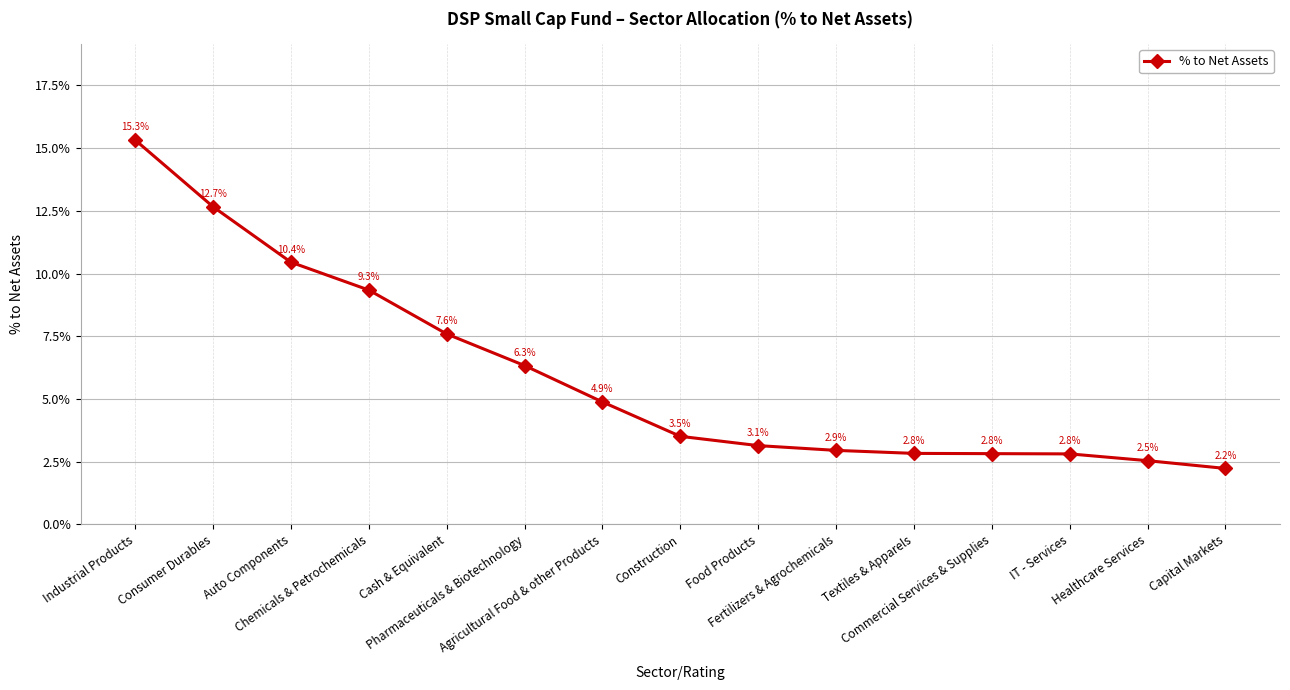

At which category does the chart reach its peak across all series?

Industrial Products